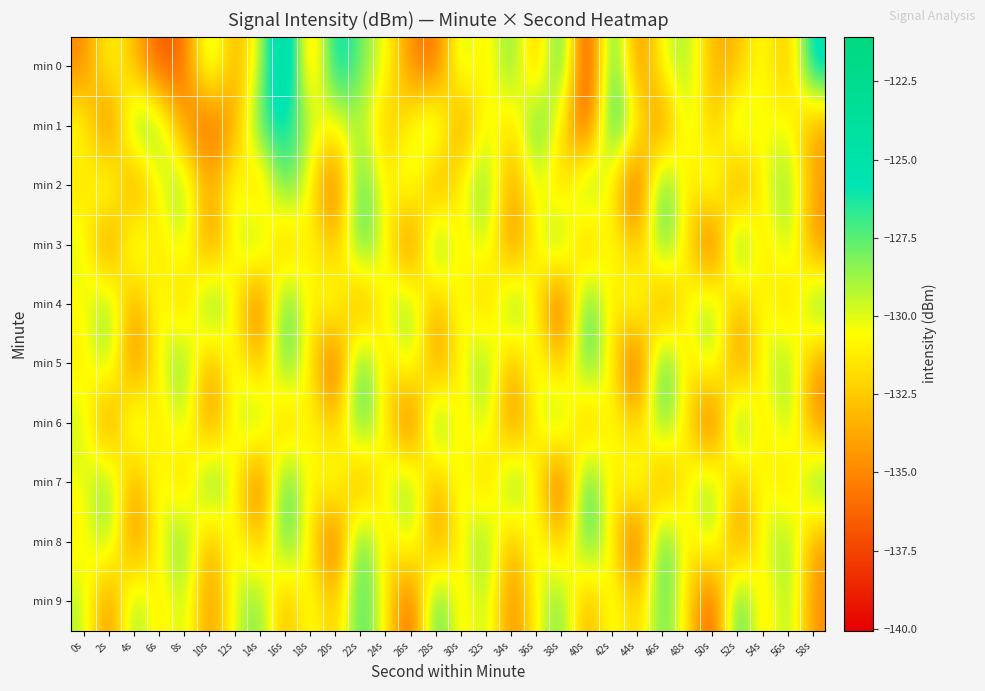

Count the number of data series in this chart.

10